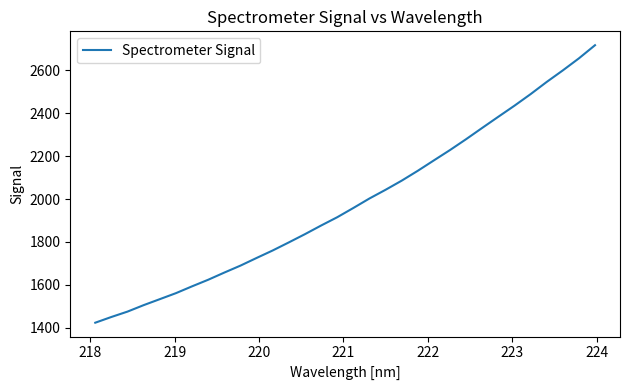

What is the average value?

1984.1